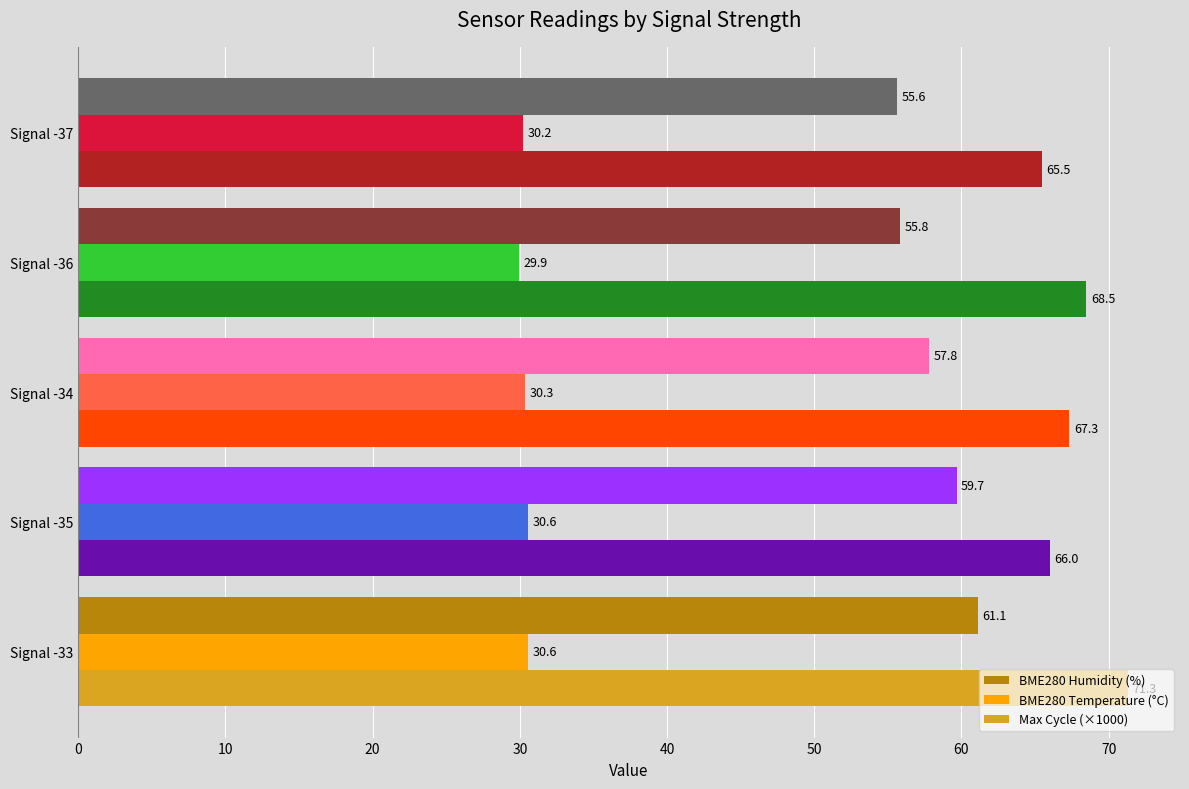

What is the spread (max minus min) of values at Signal -33?

40.7